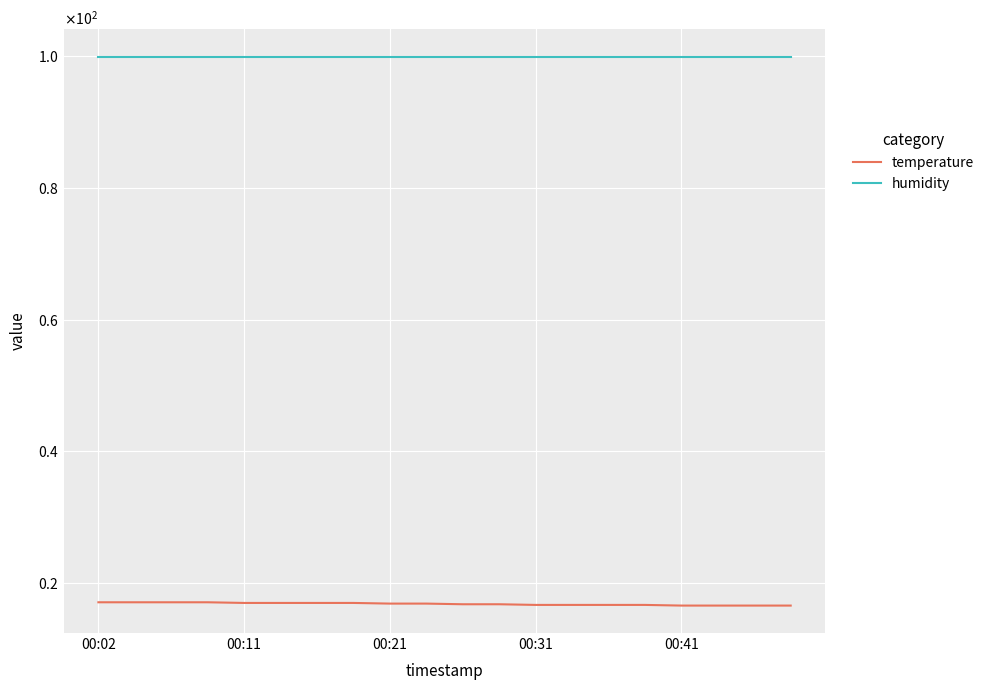

List the series in order of their overall mean, highest first.

humidity, temperature